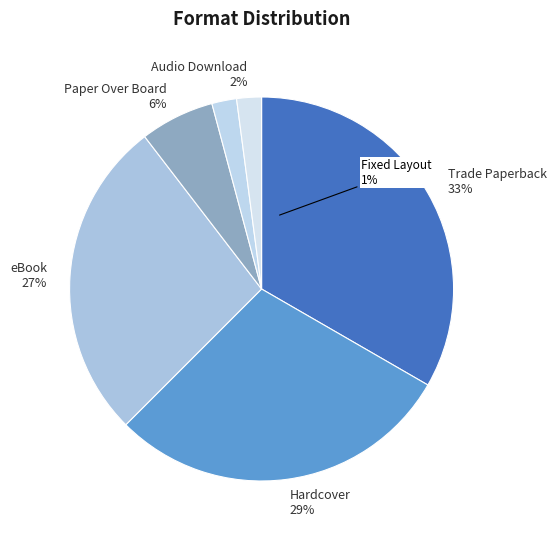

Which slice is the largest?

Trade Paperback